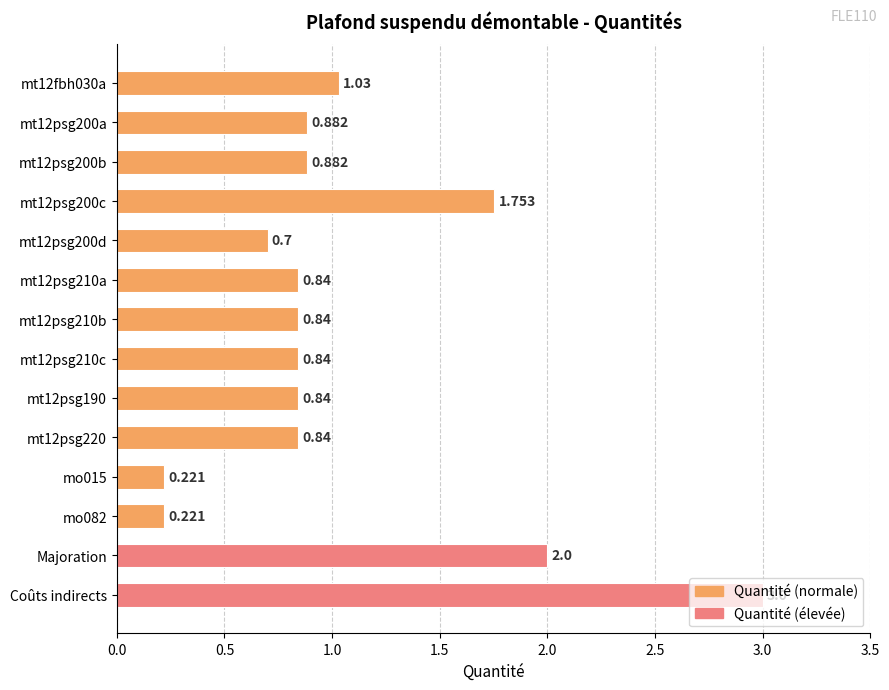

What is the label of the 13th bar from the top?

Majoration